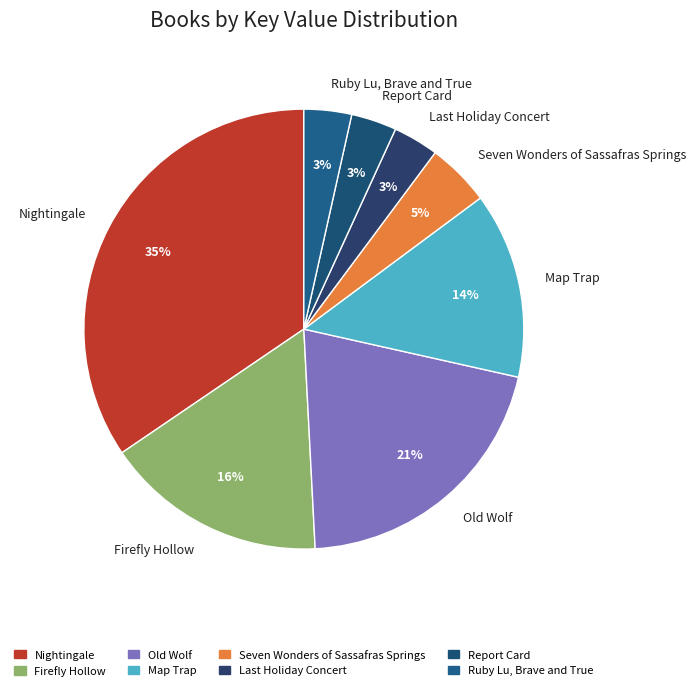

To the nearest percent, what percentage of the pie is Seven Wonders of Sassafras Springs?

5%